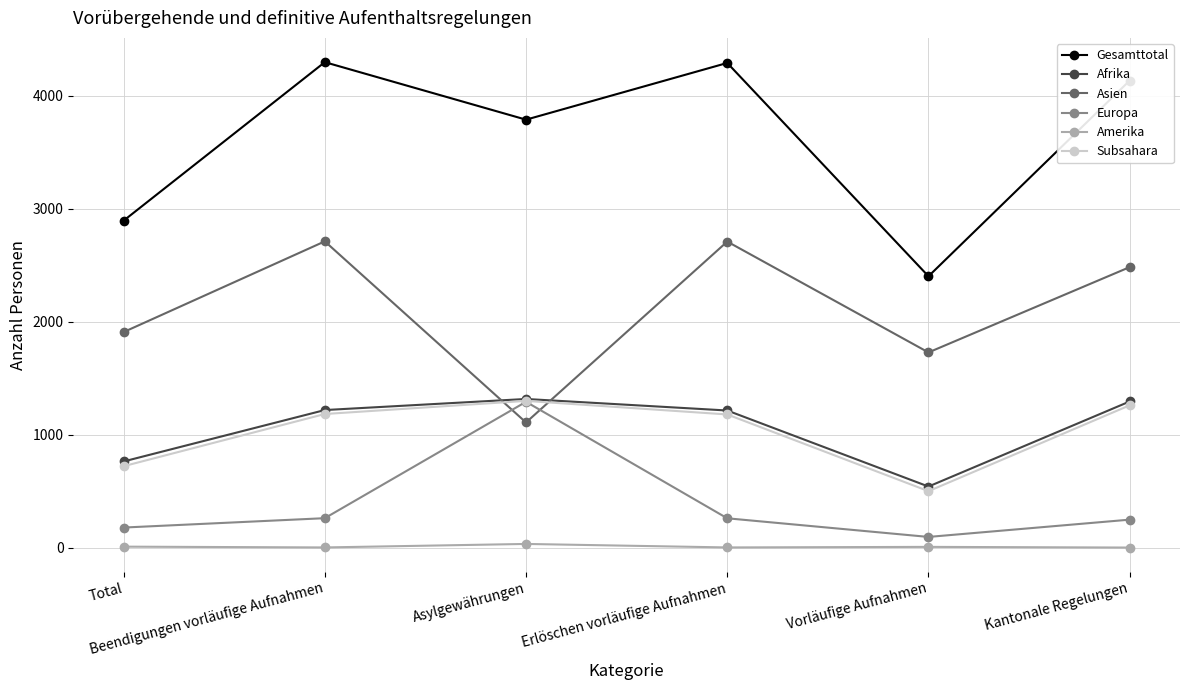

True or false: Gesamttotal and Afrika cross at least once.

False